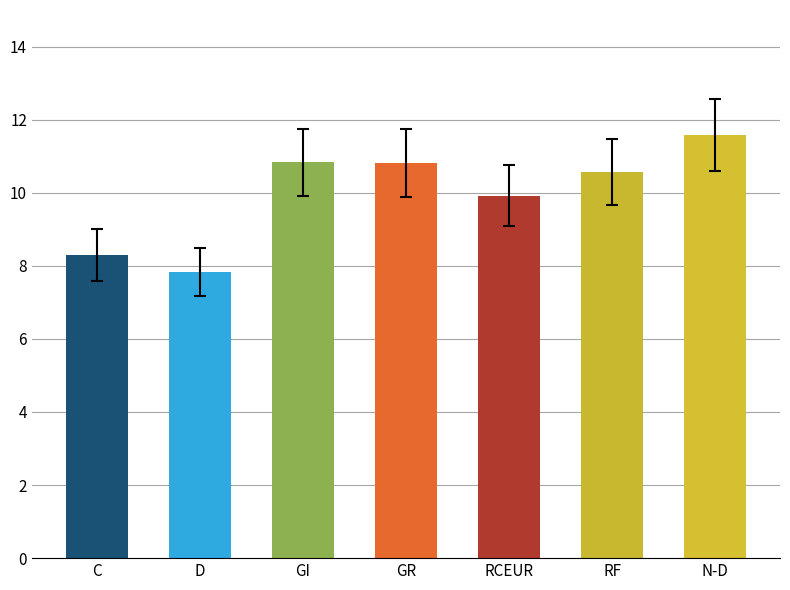

What is the label of the 4th bar from the left?

GR